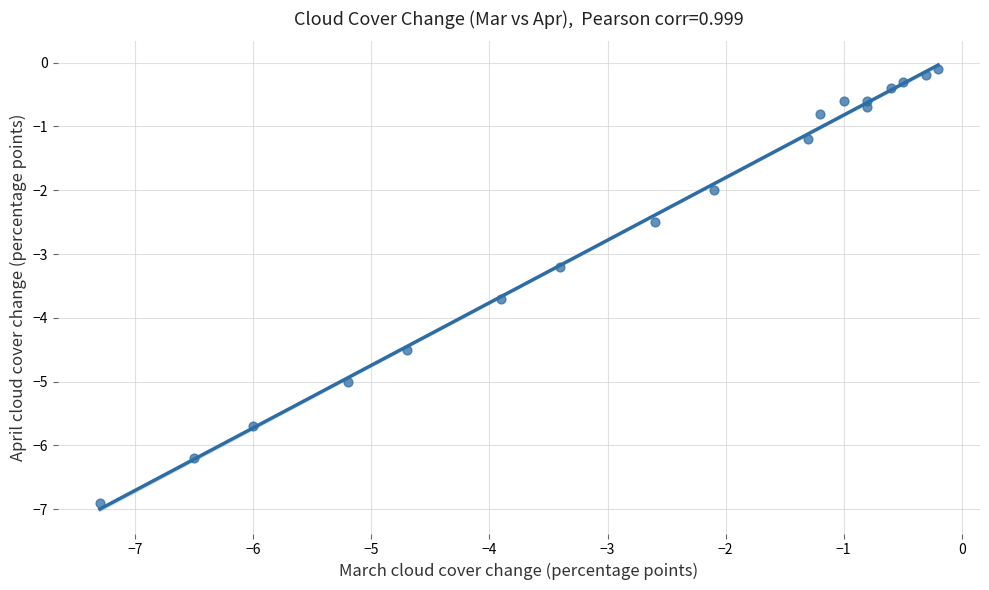

What is the range of X values (max minus min)?

7.1